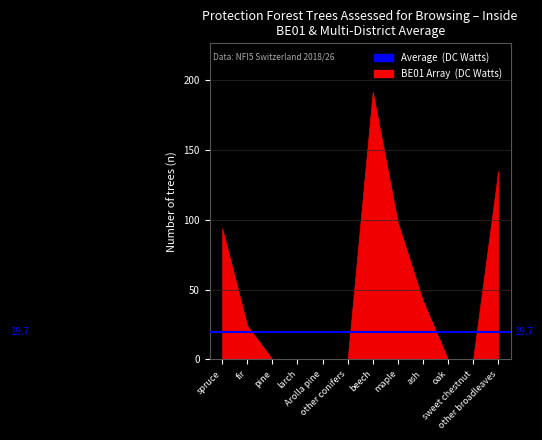

At which category is the sum across all series the highest?

beech